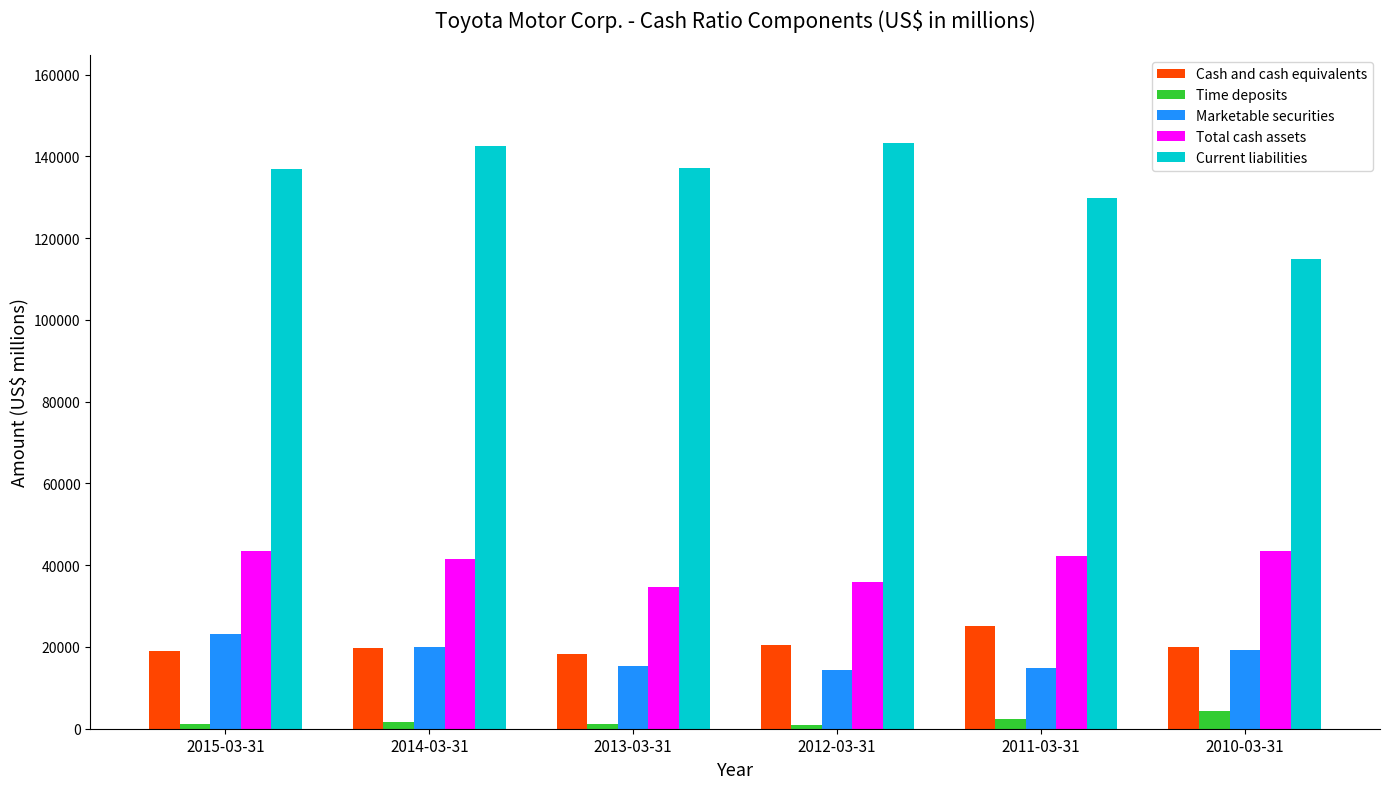

What is the lowest value of the Cash and cash equivalents series?

18249